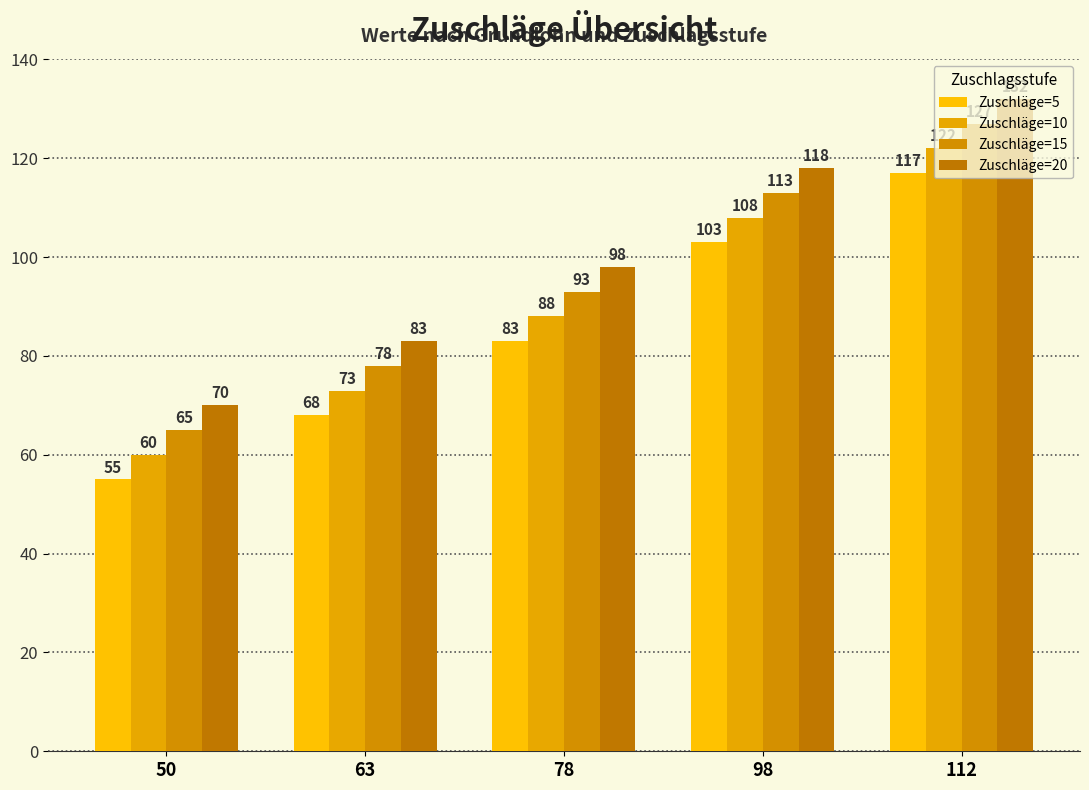

At which label is Zuschläge=5 closest to 86?

78